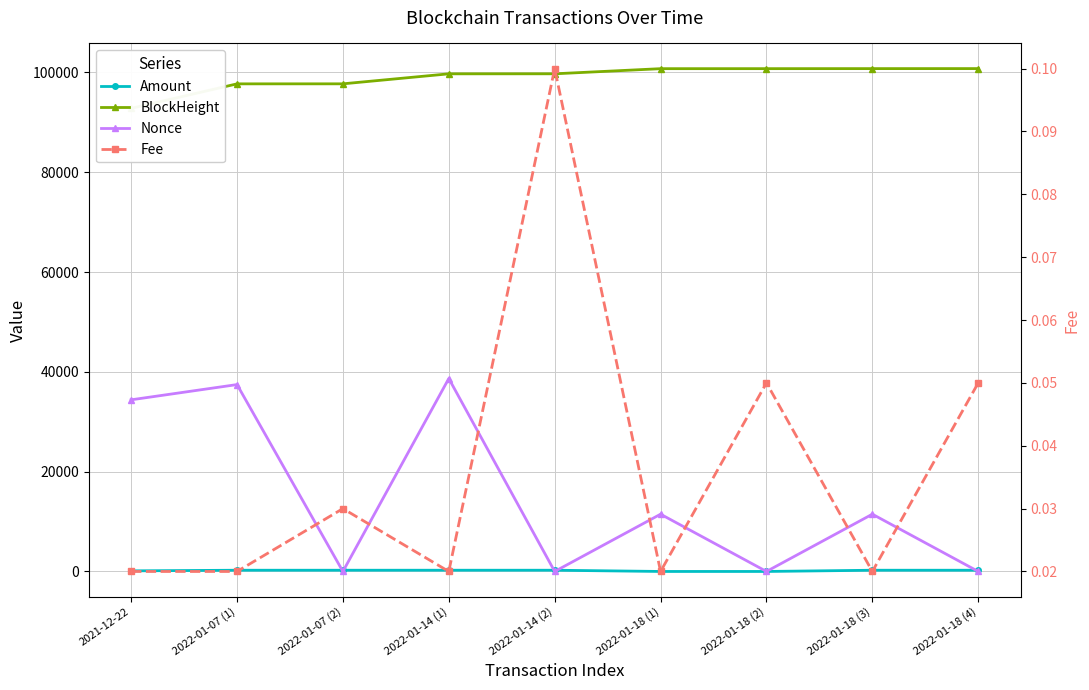

Is this an area chart (filled region under the line)?

No